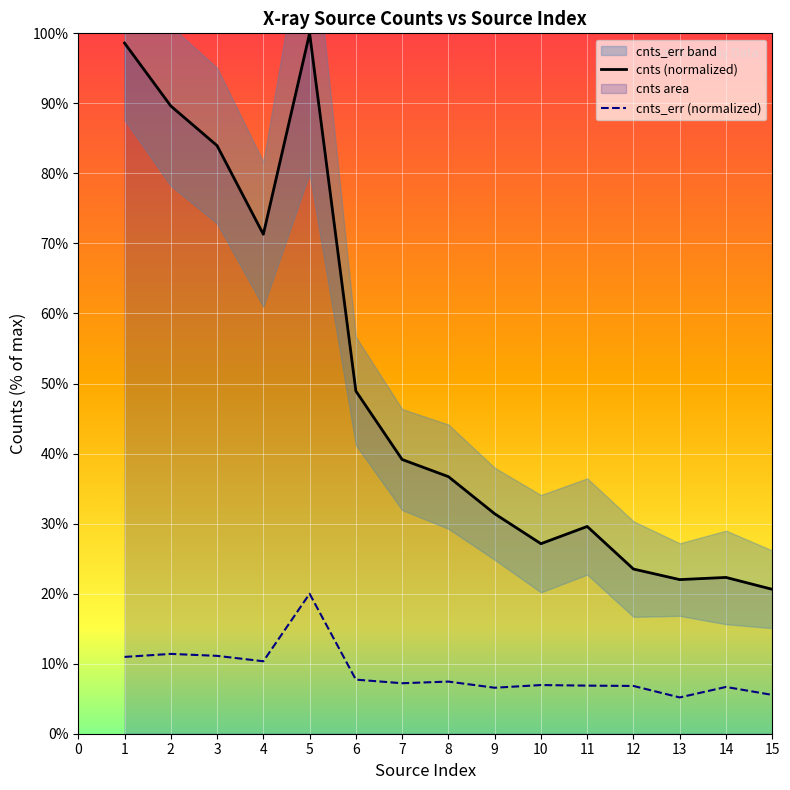

How many values in the cnts series are below 36?

7